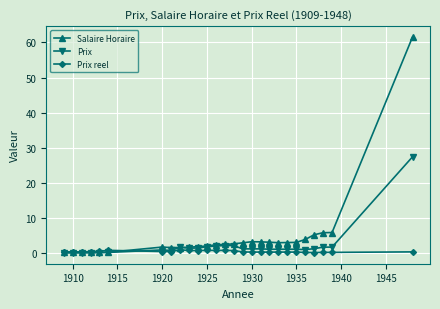

Rank the series by their maximum value, from lowest to highest.

Prix reel, Prix, Salaire Horaire